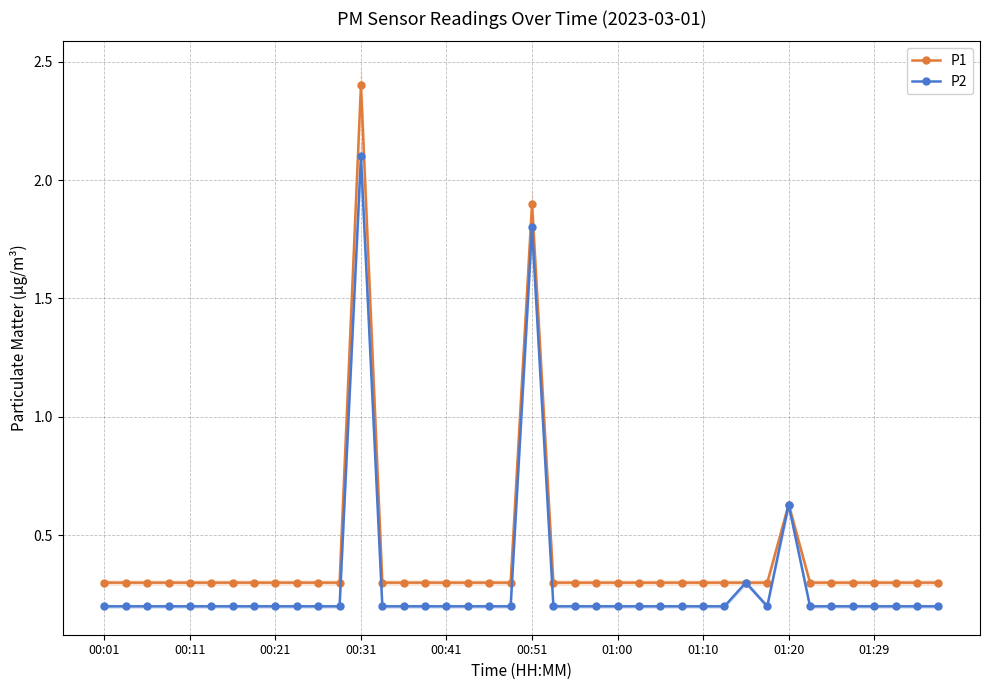

Reading left to right, what are all the values shown in this chart?

P1: 0.3	0.3	0.3	0.3	0.3	0.3	0.3	0.3	0.3	0.3	0.3	0.3	2.4	0.3	0.3	0.3	0.3	0.3	0.3	0.3	1.9	0.3	0.3	0.3	0.3	0.3	0.3	0.3	0.3	0.3	0.3	0.3	0.6	0.3	0.3	0.3	0.3	0.3	0.3	0.3
P2: 0.2	0.2	0.2	0.2	0.2	0.2	0.2	0.2	0.2	0.2	0.2	0.2	2.1	0.2	0.2	0.2	0.2	0.2	0.2	0.2	1.8	0.2	0.2	0.2	0.2	0.2	0.2	0.2	0.2	0.2	0.3	0.2	0.6	0.2	0.2	0.2	0.2	0.2	0.2	0.2